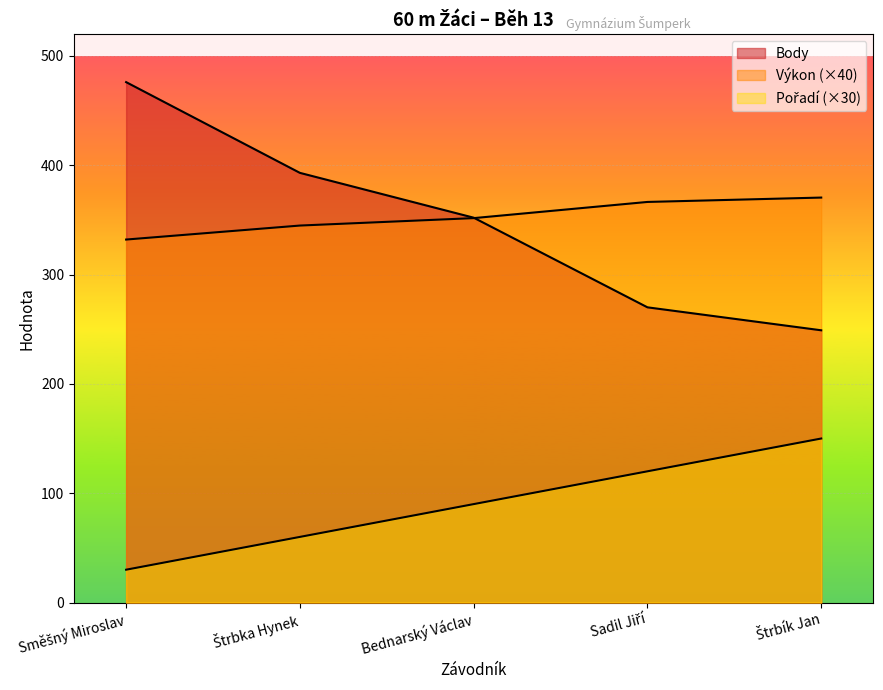

Is the value of Výkon at Štrbík Jan greater than the value of Pořadí at Bednarský Václav?

Yes